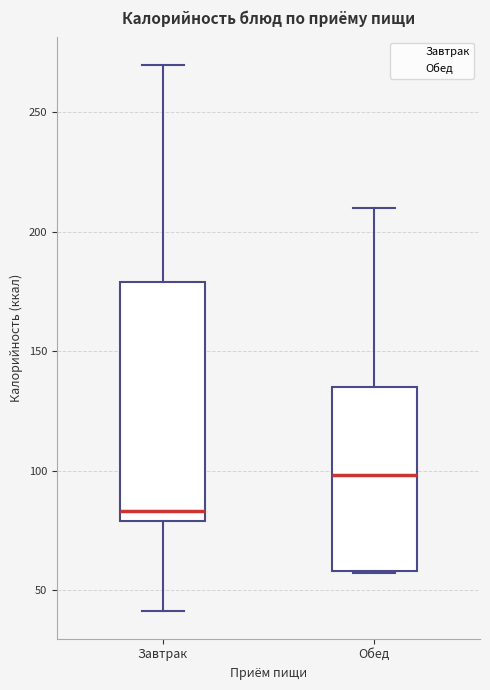

Reading left to right, transcribe this box plot: for each box, give where its median line is, the range the box spans, and where its two whiskers end, as read against the y-axis. The values are not printed on the chart, so give them approximately, as read against the axis.

Завтрак: median 85, box 80 to 180, whiskers 40 to 270
Обед: median 100, box 60 to 135, whiskers 55 to 210